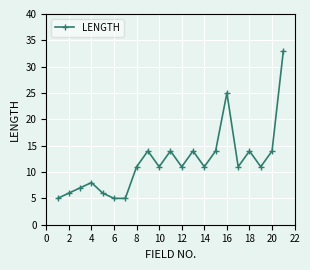

True or false: there are more than 0 points higher than both neighbors.

True